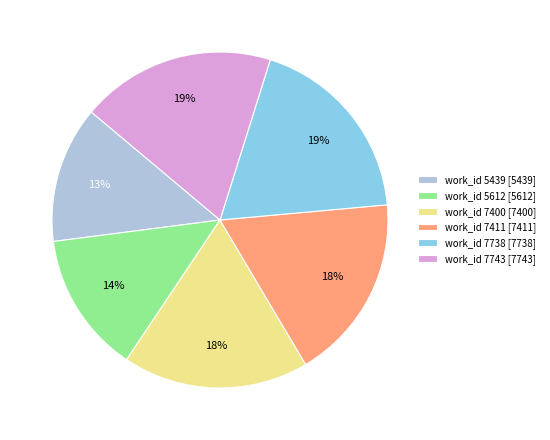

True or false: work_id 7400 [7400] accounts for 25% of the total.

False